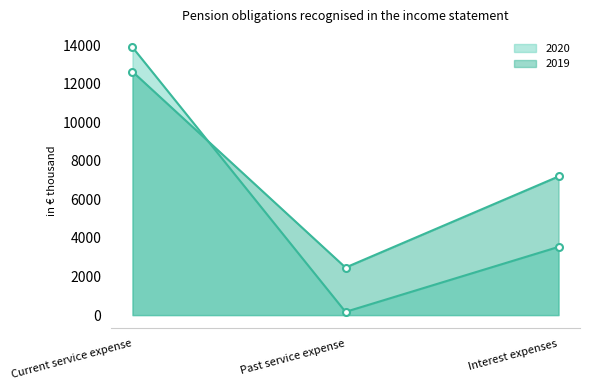

What is the minimum value shown in the chart?

168